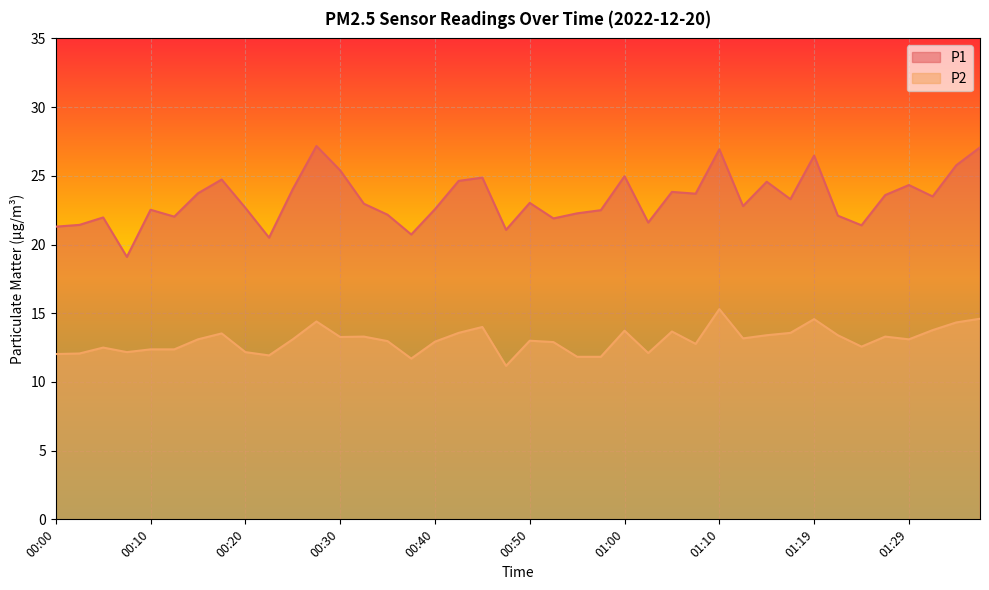

Where does the P1 series first go above 23?

00:15